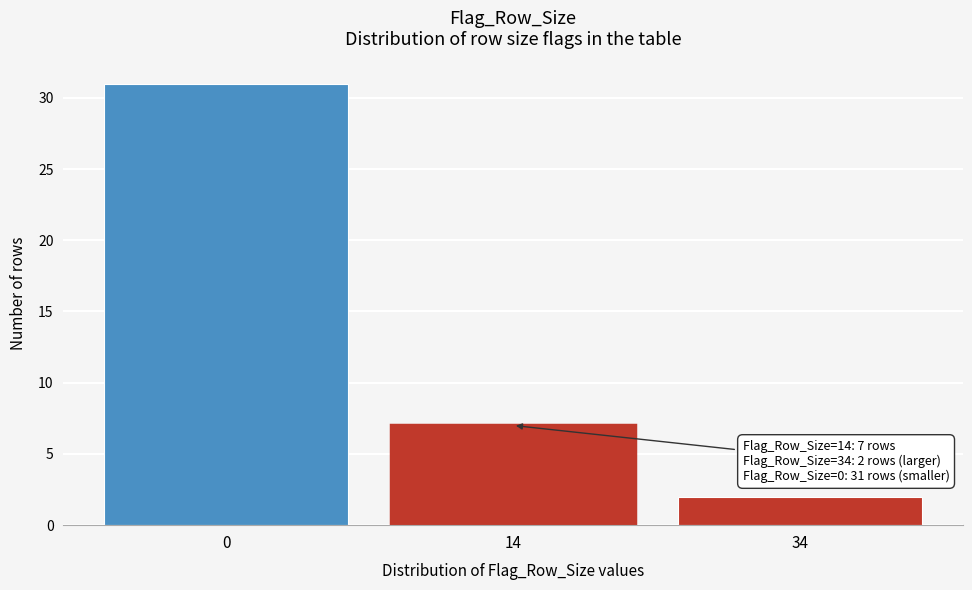

Reading left to right, extract all data points from this chart.

31	7	2